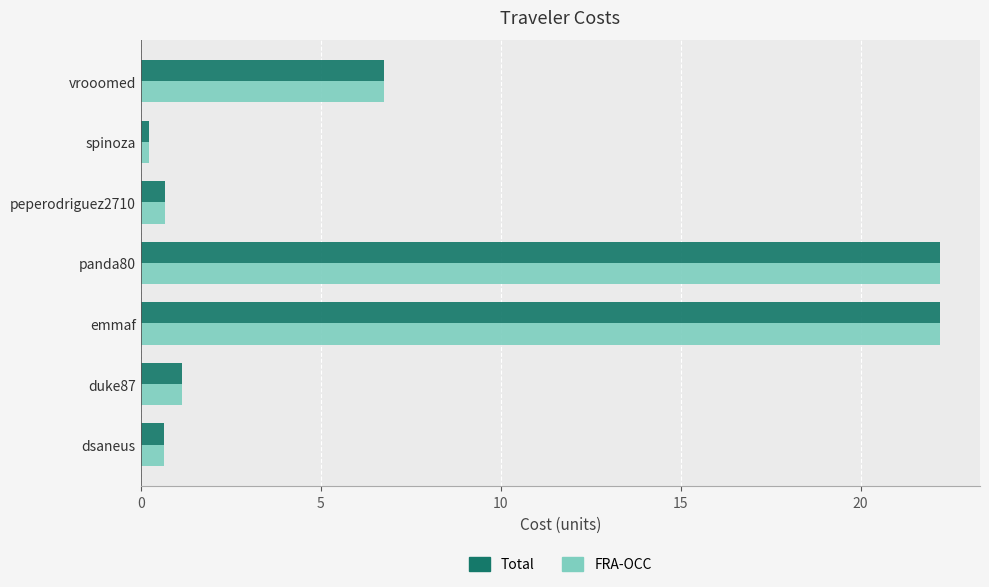

The value of Total at vrooomed is 2.5. True or false?

False